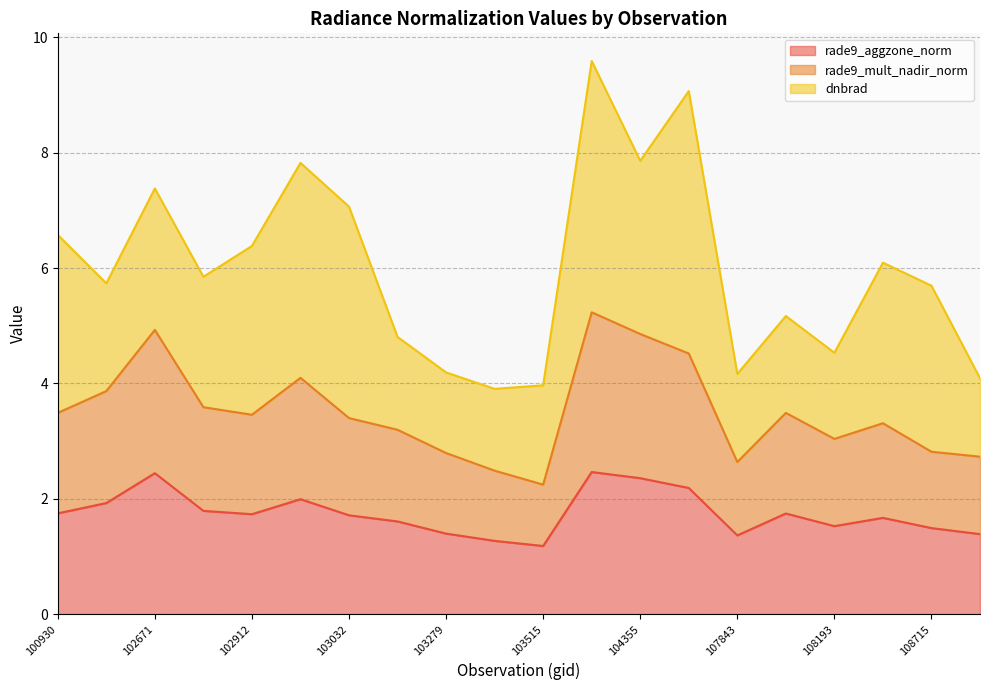

What is the approximate value of rade9_aggzone_norm at 102671?

2.4